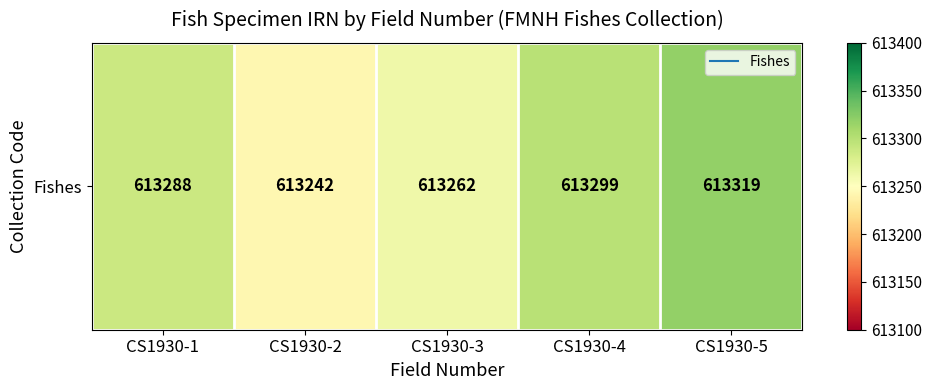

Reading left to right, transcribe all the data shown in this chart.

613288	613242	613262	613299	613319